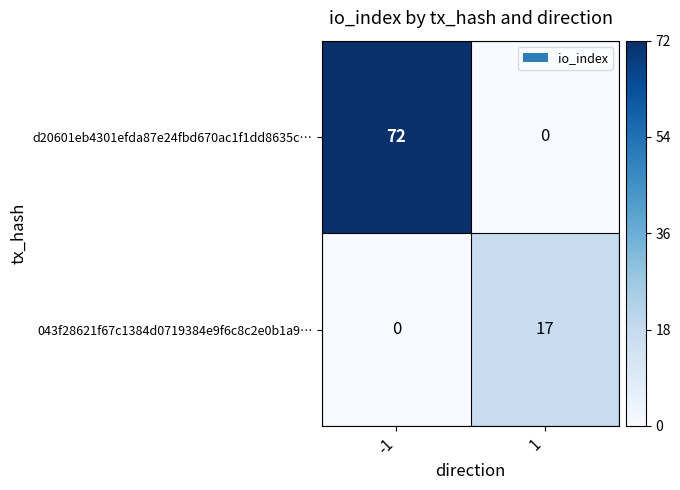

At how many categories does at least one series exceed 45?

1